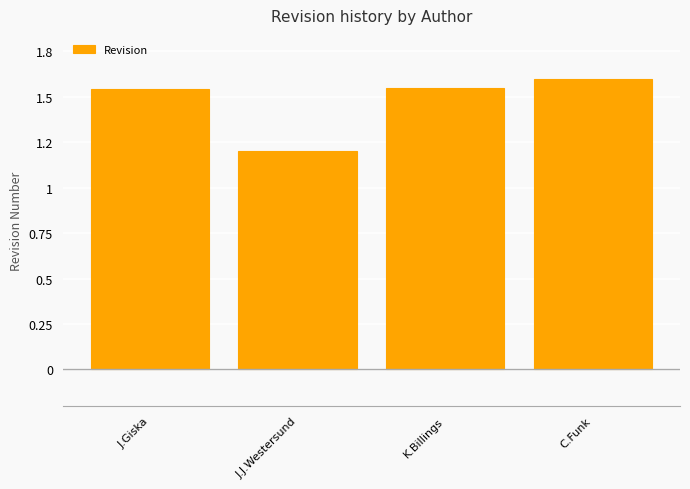

The value at K.Billings is 0.3. True or false?

False